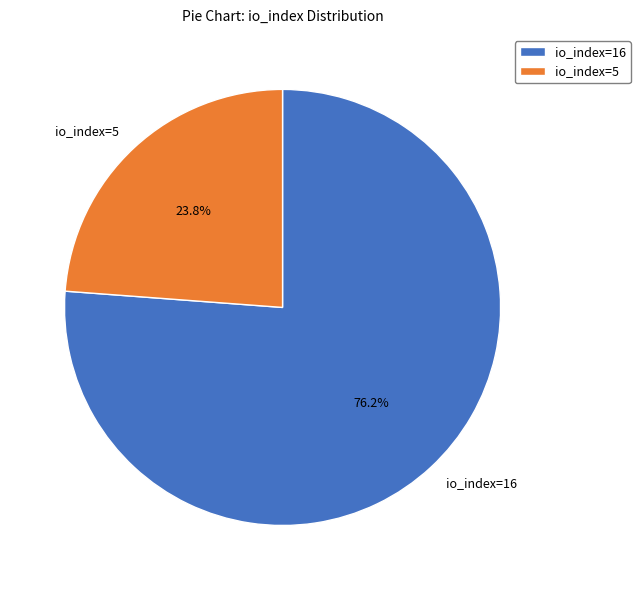

Which has a higher value, io_index=16 or io_index=5?

io_index=16